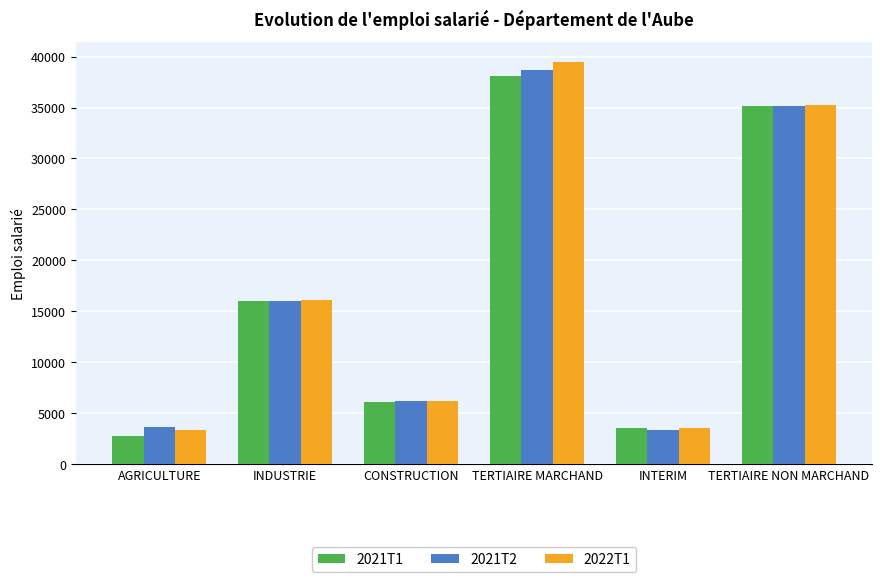

At which label is 2021T2 closest to 21007?

INDUSTRIE